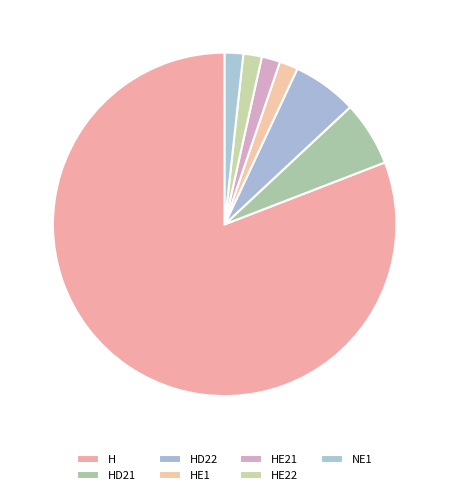

True or false: HE22 accounts for 2% of the total.

True